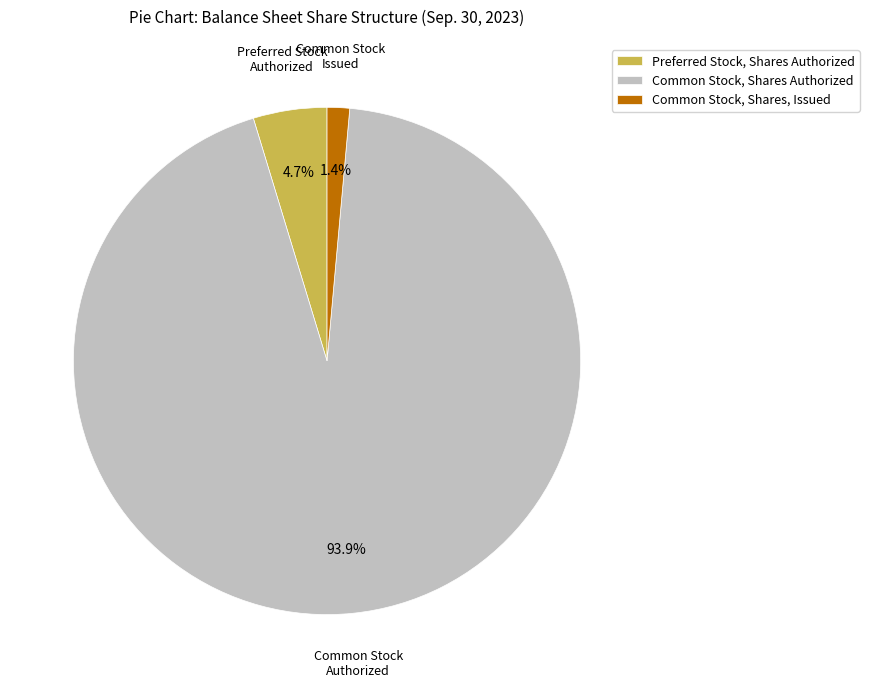

Which category accounts for the majority?

Common Stock, Shares Authorized